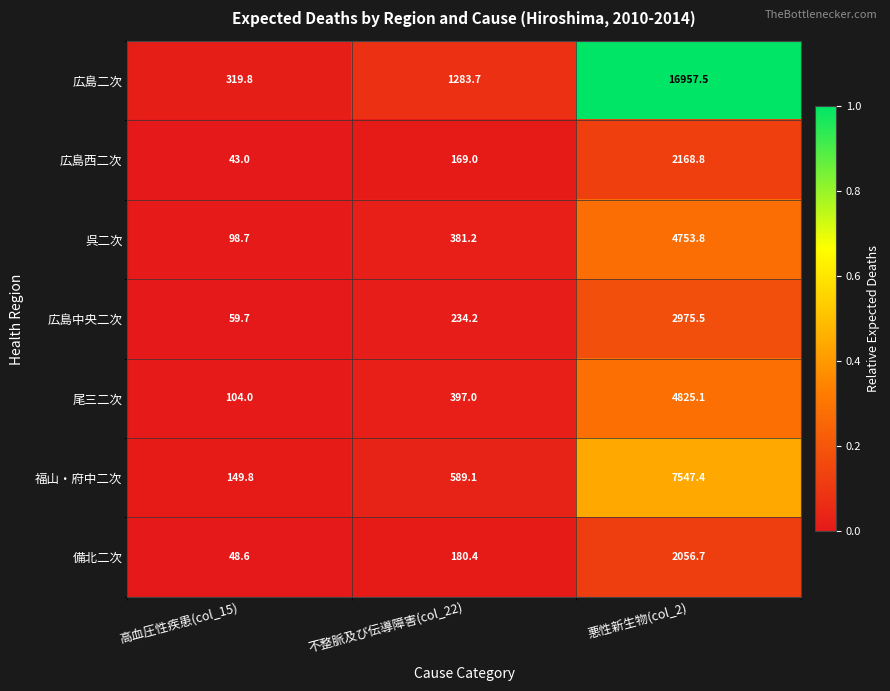

Which series has the largest range (max minus min)?

広島二次